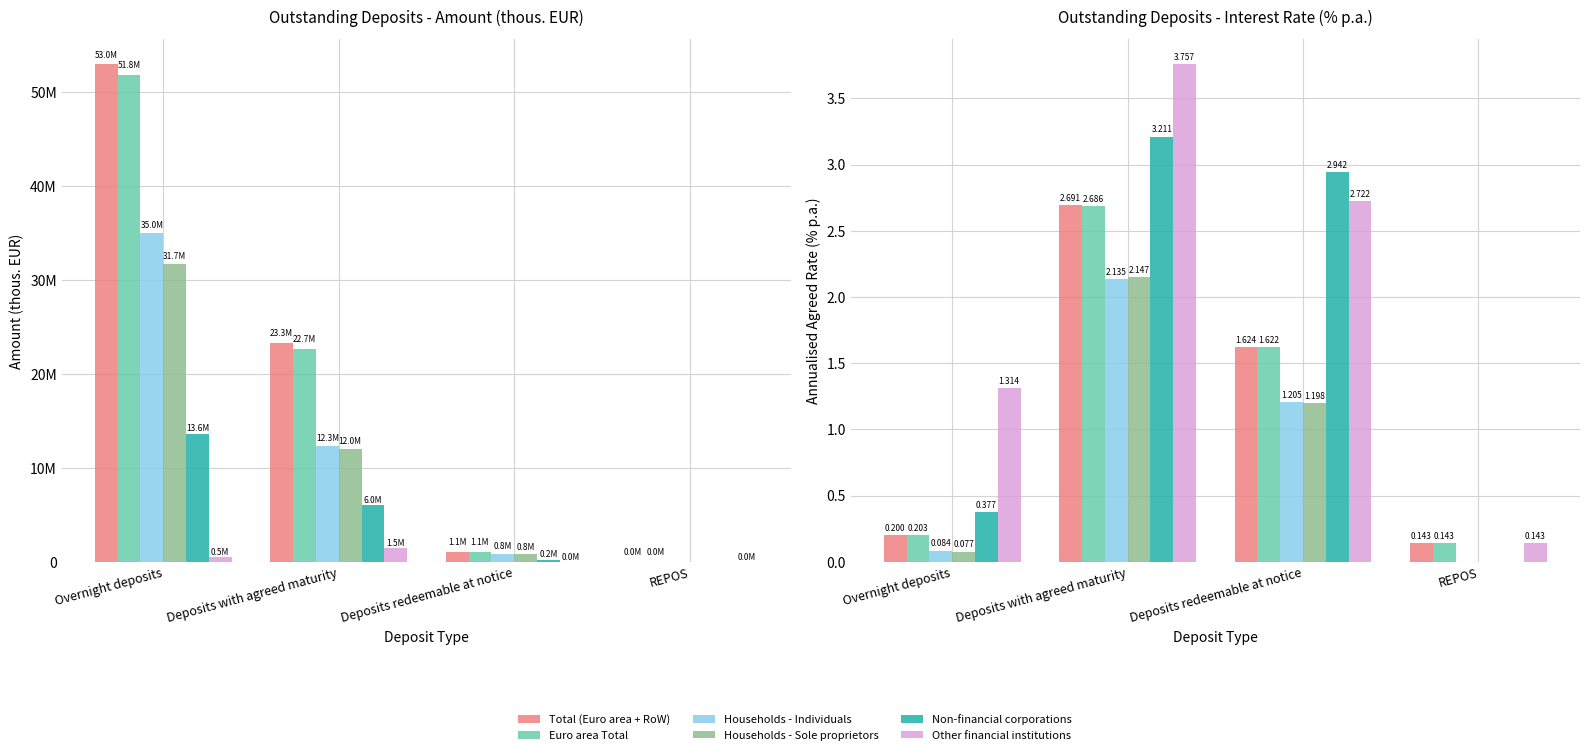

Is the value of Households - Individuals at Deposits with agreed maturity greater than the value of Other financial institutions at Overnight deposits?

Yes